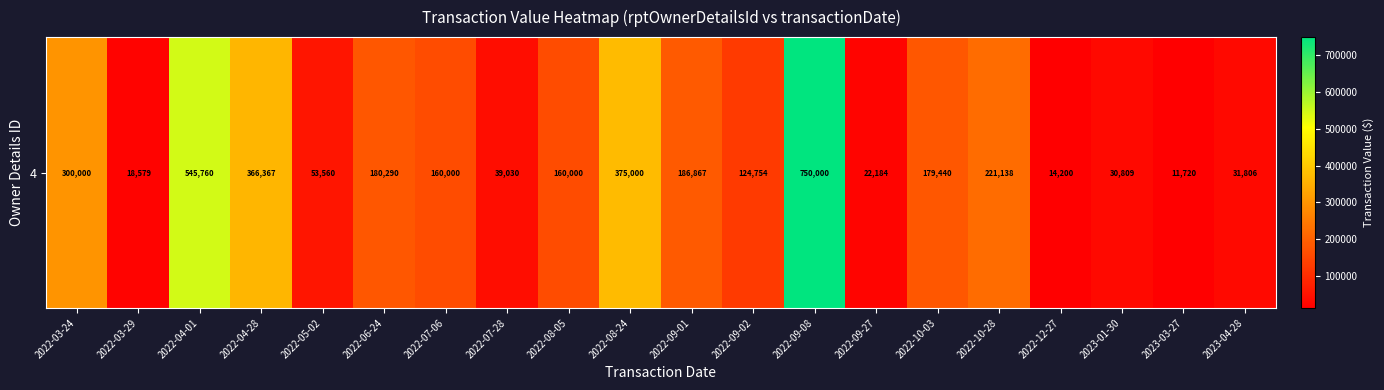

Reading left to right, what are all the values shown in this chart?

300000	18579	545760	366367	53560	180290	160000	39030	160000	375000	186867	124754	750000	22184	179440	221138	14200	30809	11720	31806